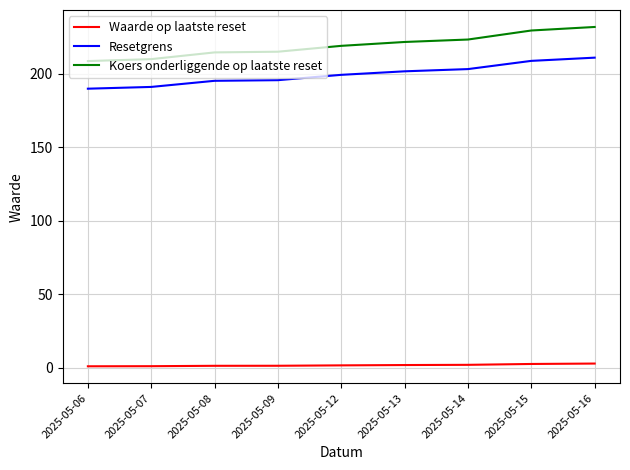

At which label does Koers onderliggende op laatste reset first exceed 218?

2025-05-12